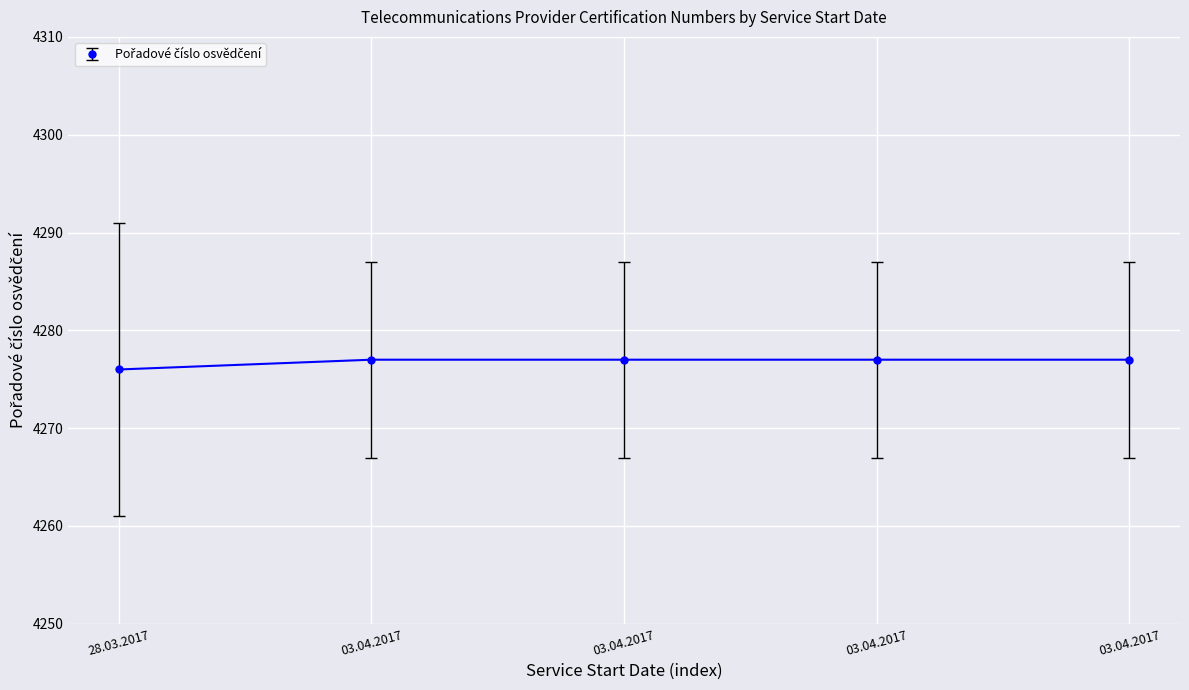

List the labels in order of value, largest first.

03.04.2017, 03.04.2017, 03.04.2017, 03.04.2017, 28.03.2017